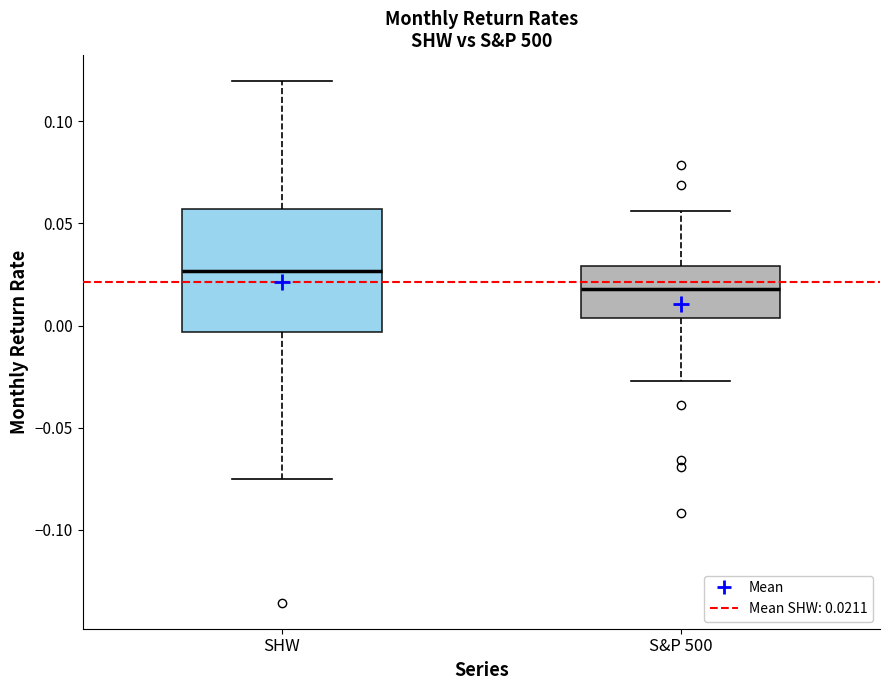

Reading left to right, read every box against the y-axis: the position of its median line, the range the box covers, and the ends of its whiskers. The values are not printed on the chart, so give them approximately, as read against the axis.

SHW: median 0.025, box -0.005 to 0.055, whiskers -0.075 to 0.120
S&P 500: median 0.020, box 0.005 to 0.030, whiskers -0.025 to 0.055